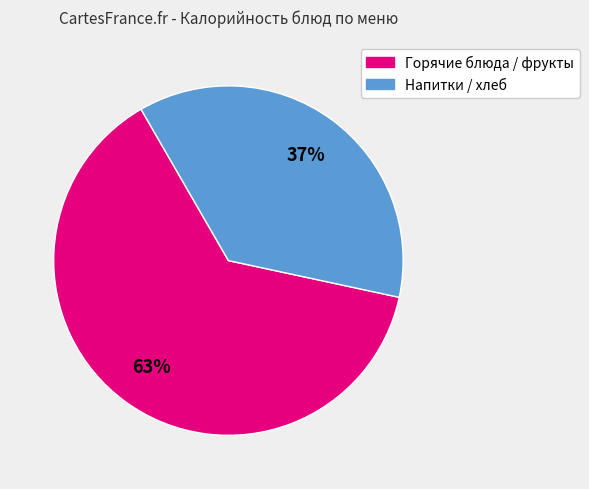

To the nearest percent, what is the average slice percentage?

50%